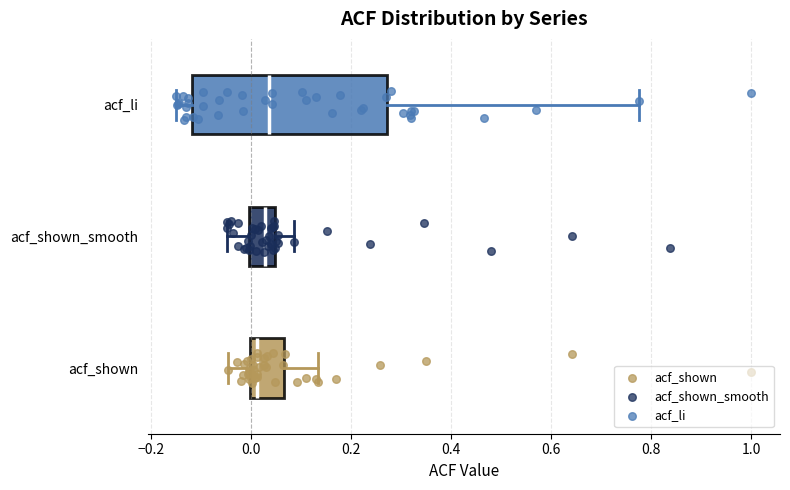

Reading bottom to top, read every box against the x-axis: the position of its median line, the range the box covers, and the ends of its whiskers. The values are not printed on the chart, so give them approximately, as read against the axis.

acf_shown: median 0.02, box 0.00 to 0.06, whiskers -0.04 to 0.14
acf_shown_smooth: median 0.02, box 0.00 to 0.04, whiskers -0.04 to 0.08
acf_li: median 0.04, box -0.12 to 0.28, whiskers -0.14 to 0.78